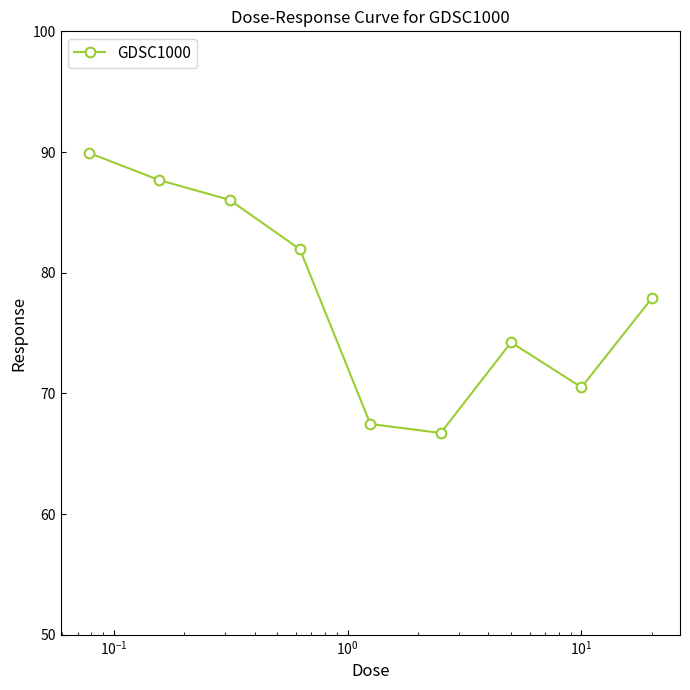

What is the sum of all values?

702.4